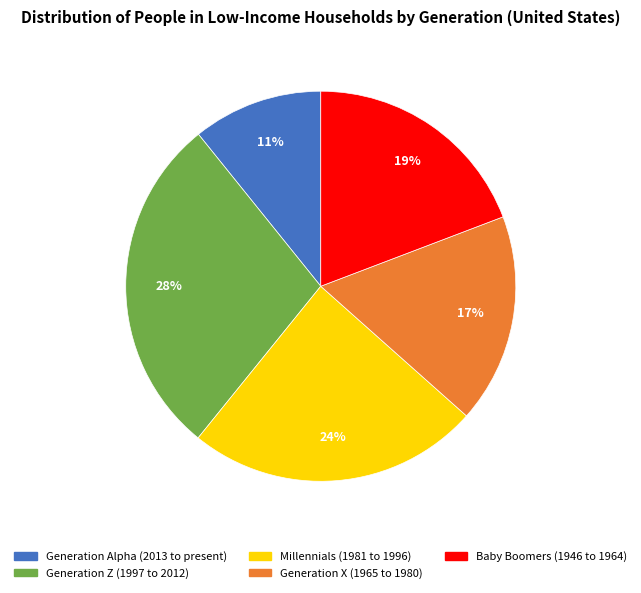

Does Generation Z (1997 to 2012) represent more than half of the total?

No